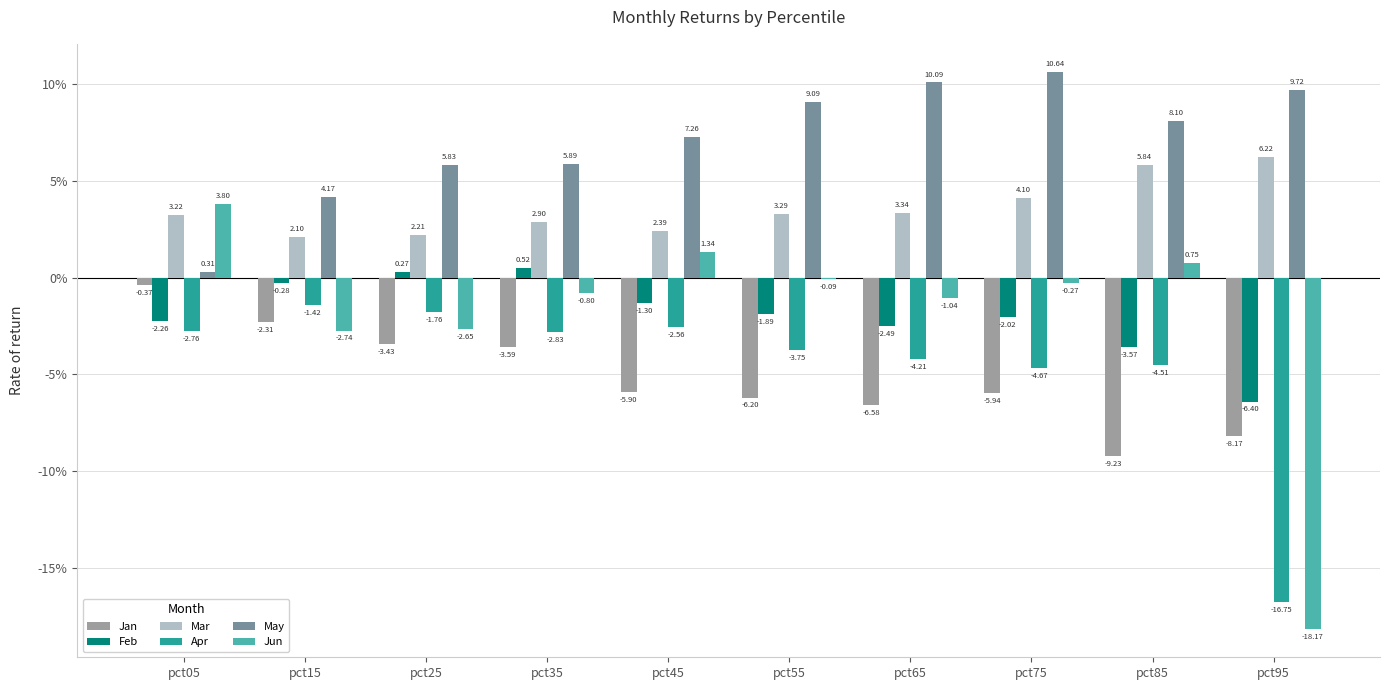

What are all the series names shown in the legend?

Jan, Feb, Mar, Apr, May, Jun